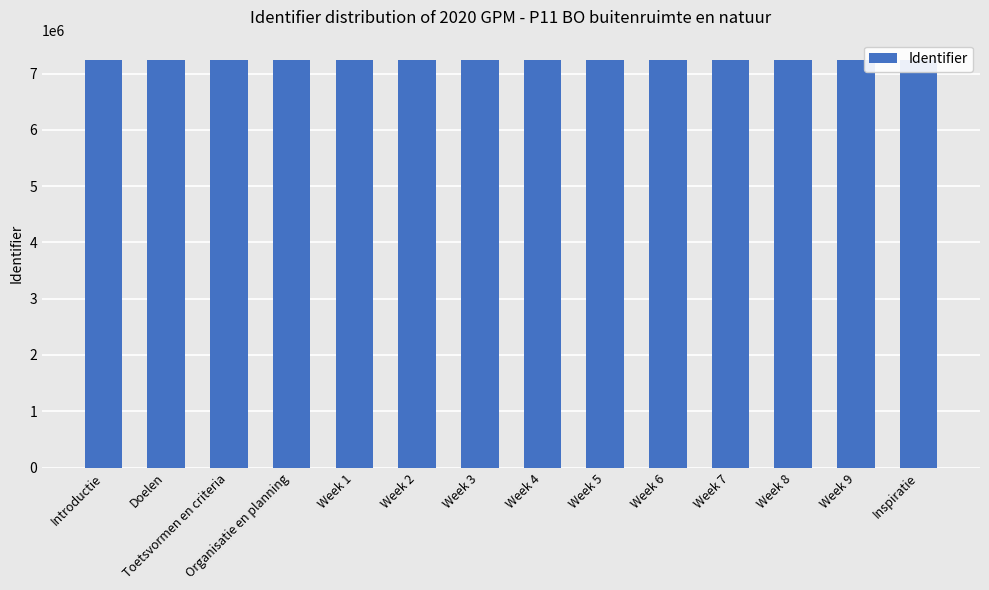

What position from the right is Toetsvormen en criteria?

12